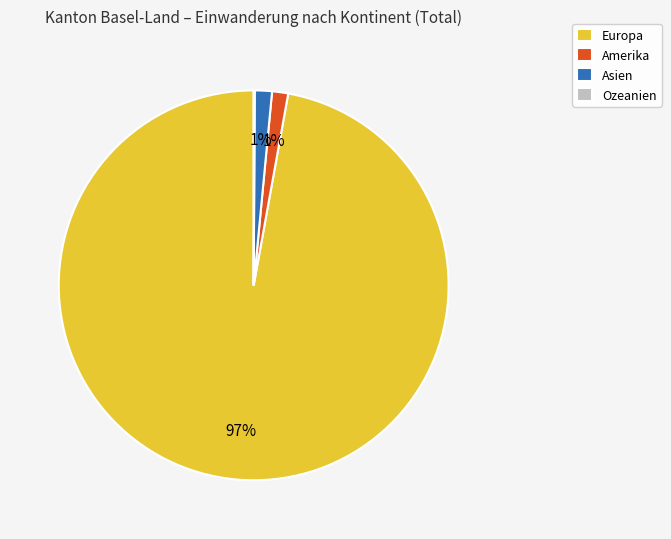

Does Amerika account for over 50% of the chart?

No